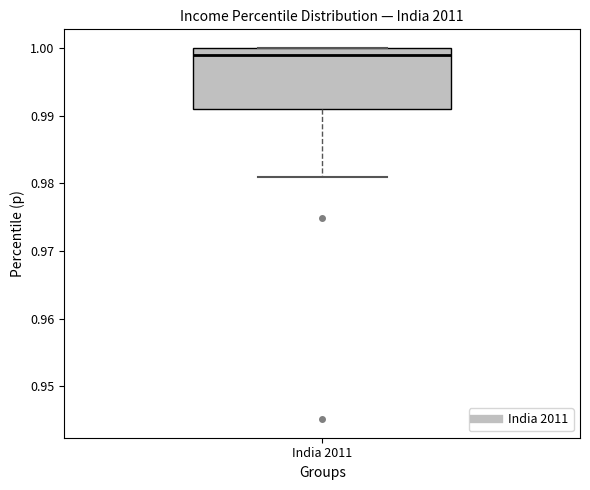

Read this box plot against the y-axis: the position of the median line, the range covered by the box, and the ends of both whiskers. The values are not printed on the chart, so give them approximately, as read against the axis.

median 0.999, box 0.991 to 1.000, whiskers 0.981 to 1.000